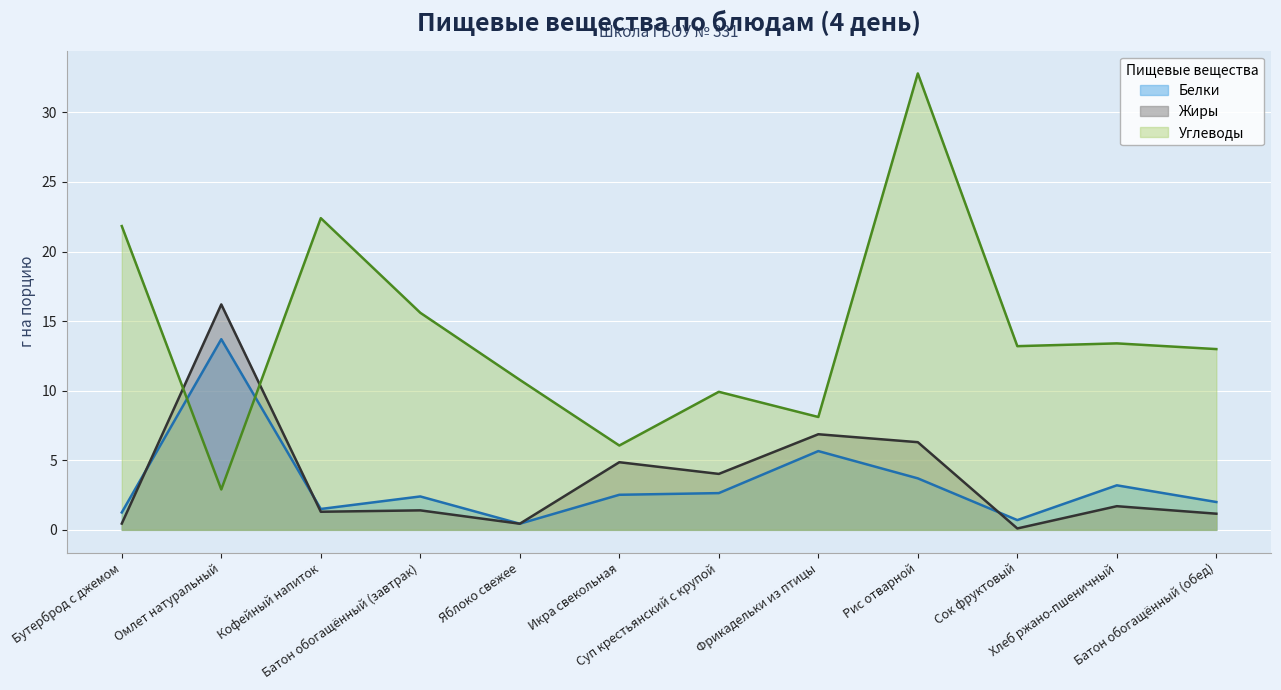

At which category does the chart reach its peak across all series?

Рис отварной